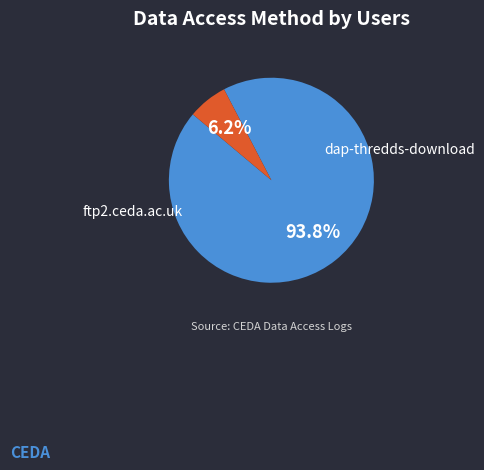

How many segments does this pie chart have?

2